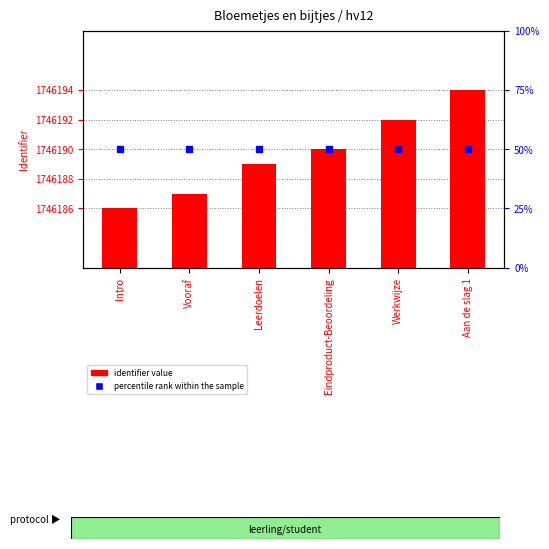

Which category has the highest value across all series?

Aan de slag 1